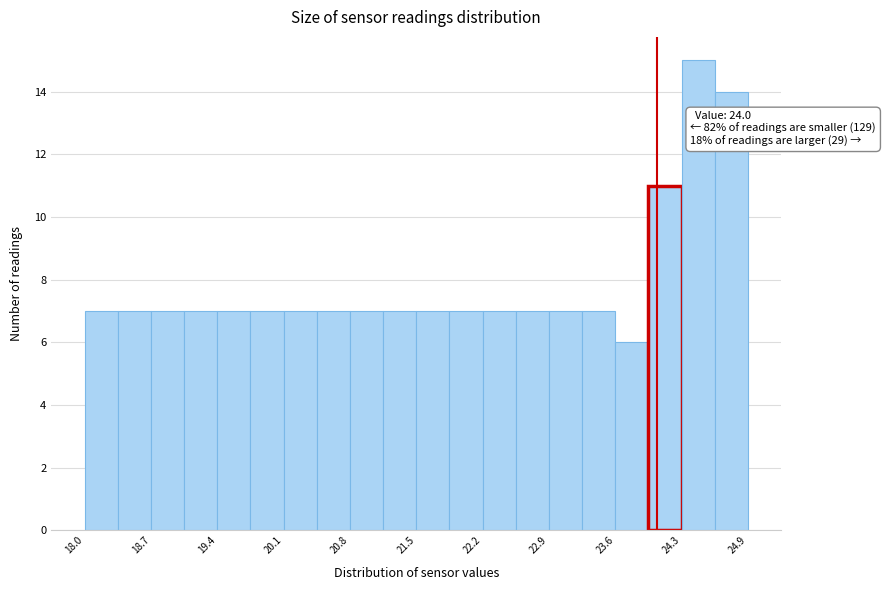

Read against the x-axis, roughly where is the centre of the tallest bar?

24.4